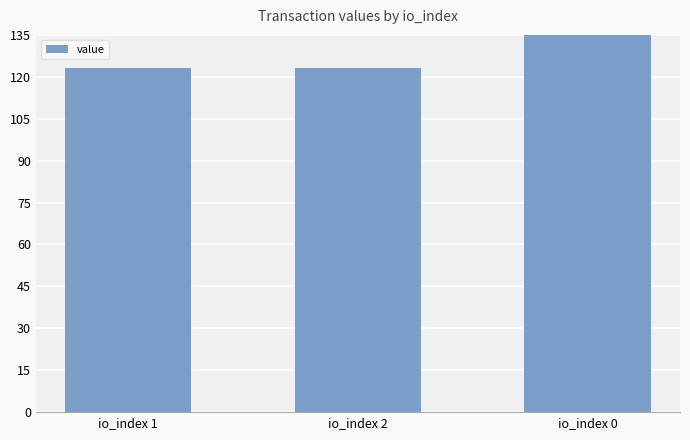

Is it true that the value at io_index 0 is 244.1?

True